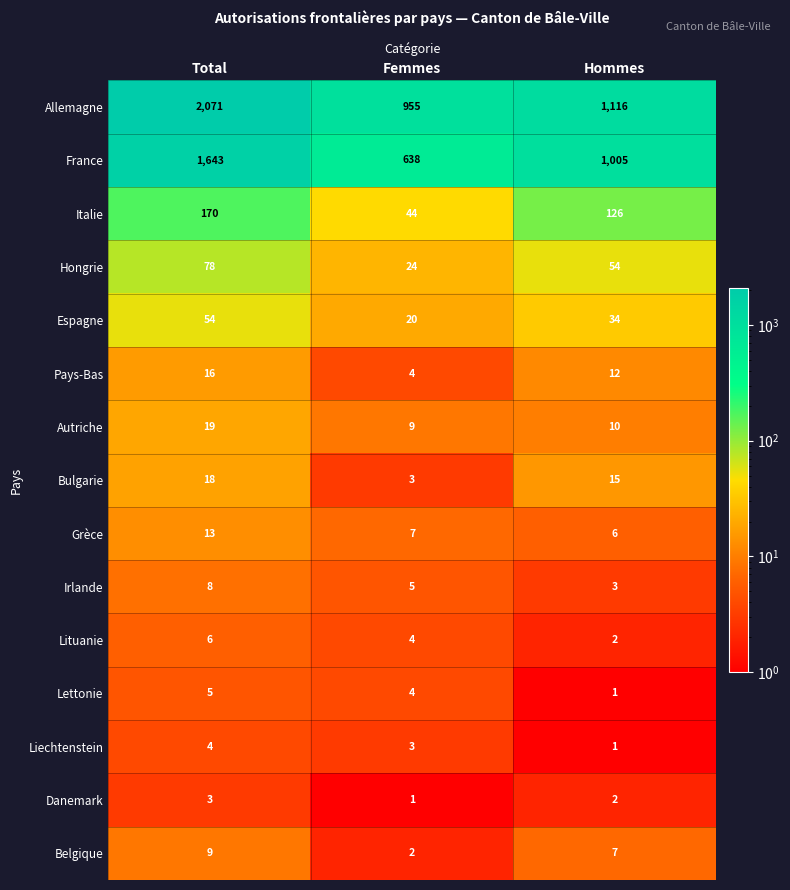

What is the difference between the Belgique values at Total and Femmes?

7